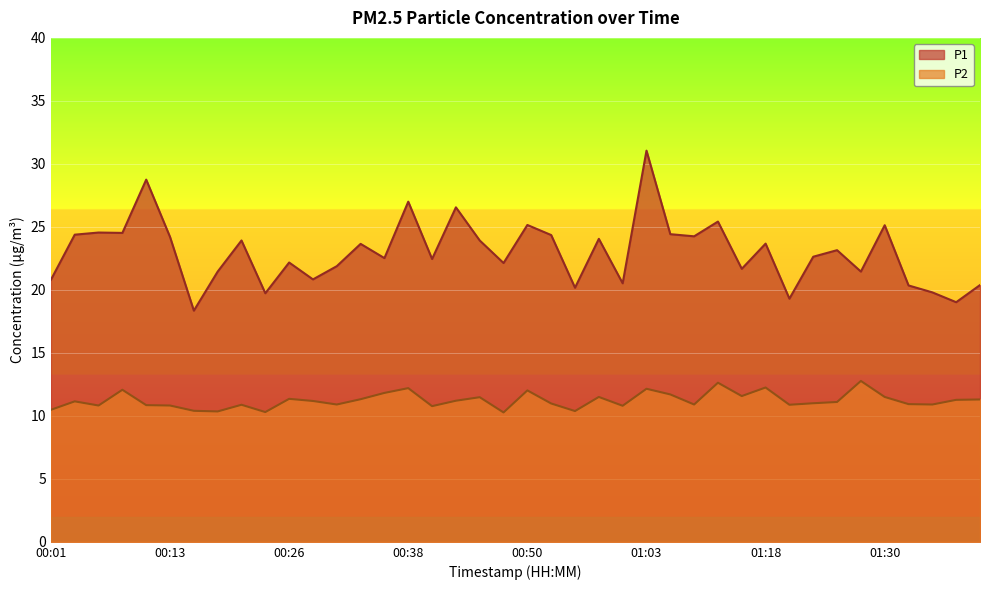

How many values in the P1 series are below 23?

20